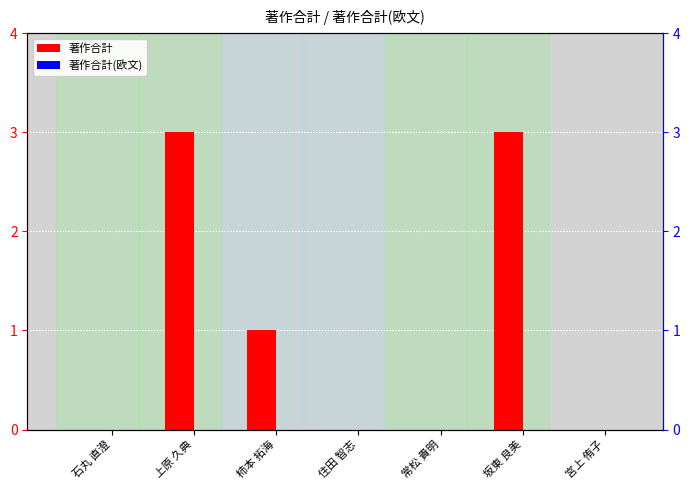

What position from the left is 石丸 直澄?

1